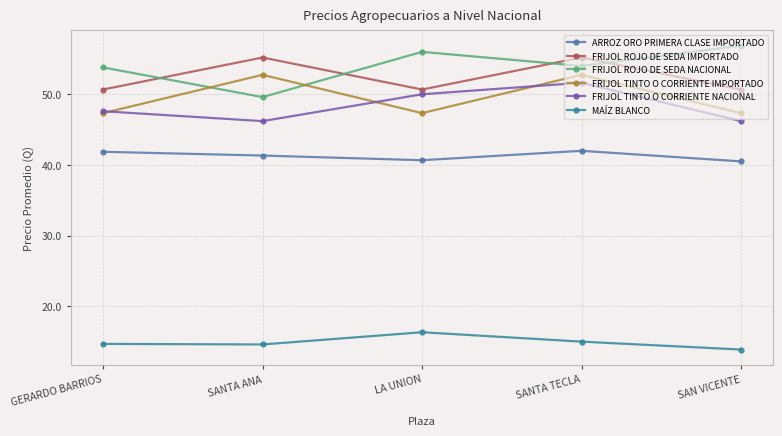

True or false: FRIJOL ROJO DE SEDA IMPORTADO and ARROZ ORO PRIMERA CLASE IMPORTADO intersect in this chart.

False